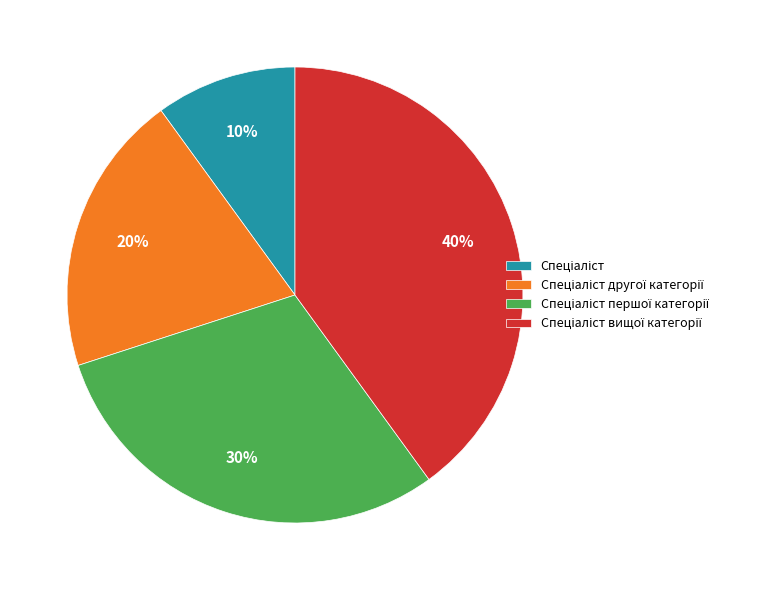

Does any single category account for the majority?

No